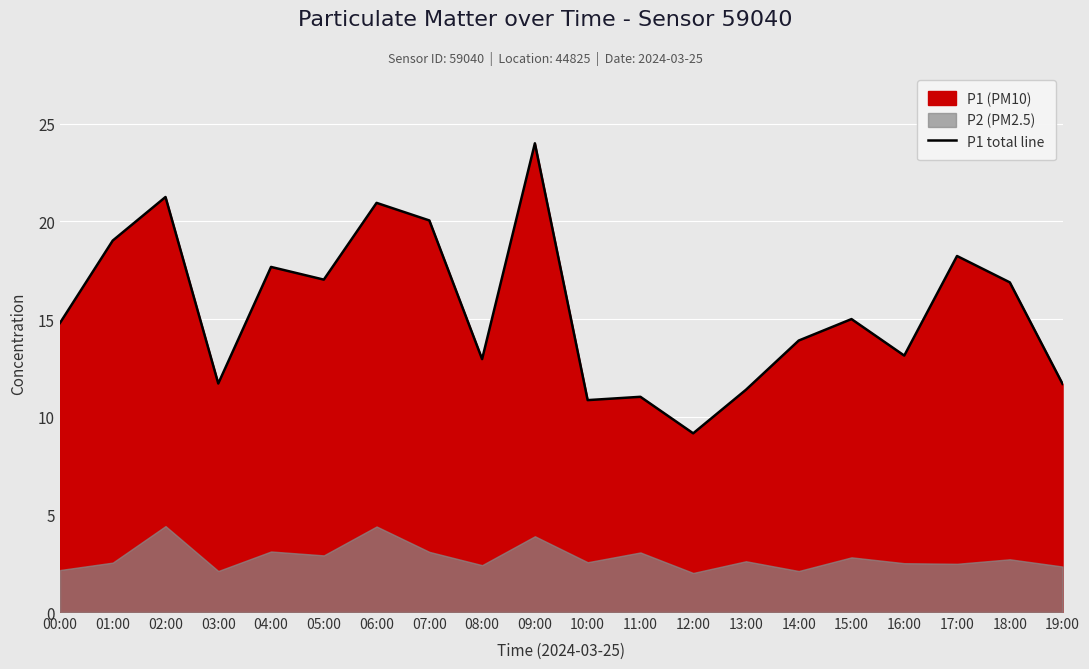

Count the number of categories in the chart.

20